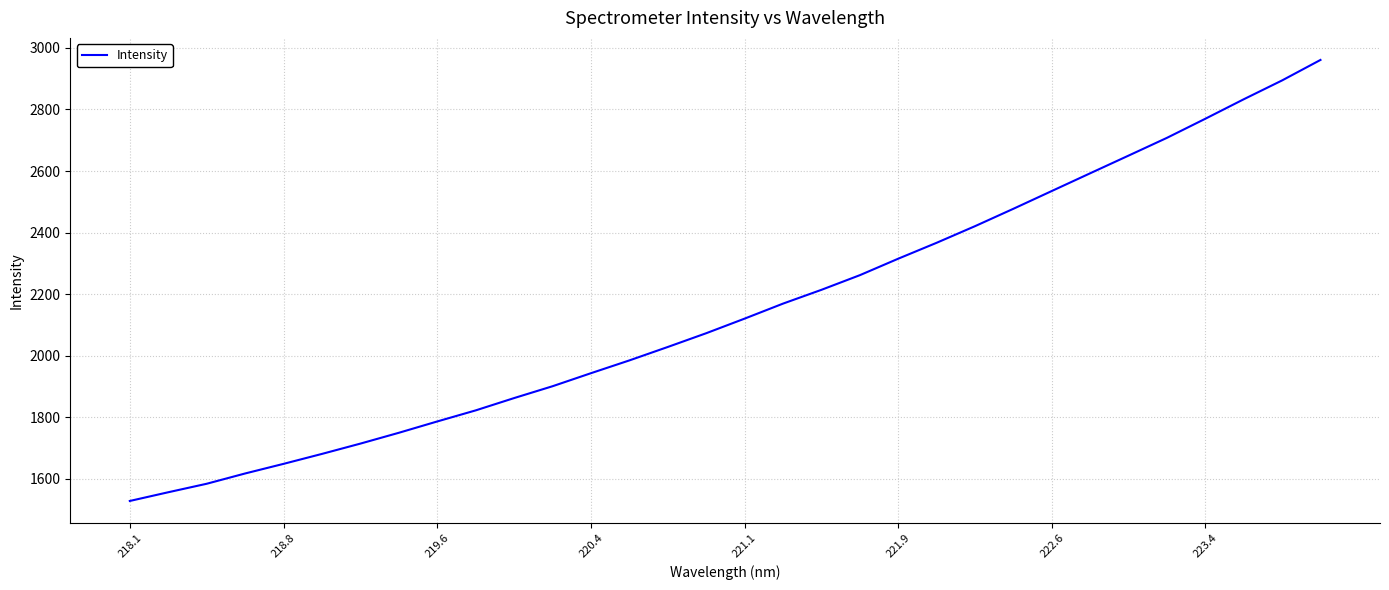

What is the difference between the maximum and minimum values?

1432.9